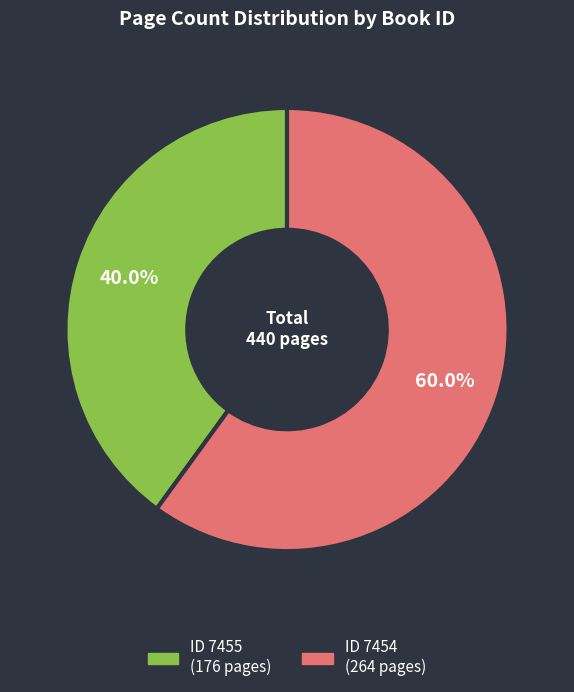

Does any single category account for the majority?

Yes